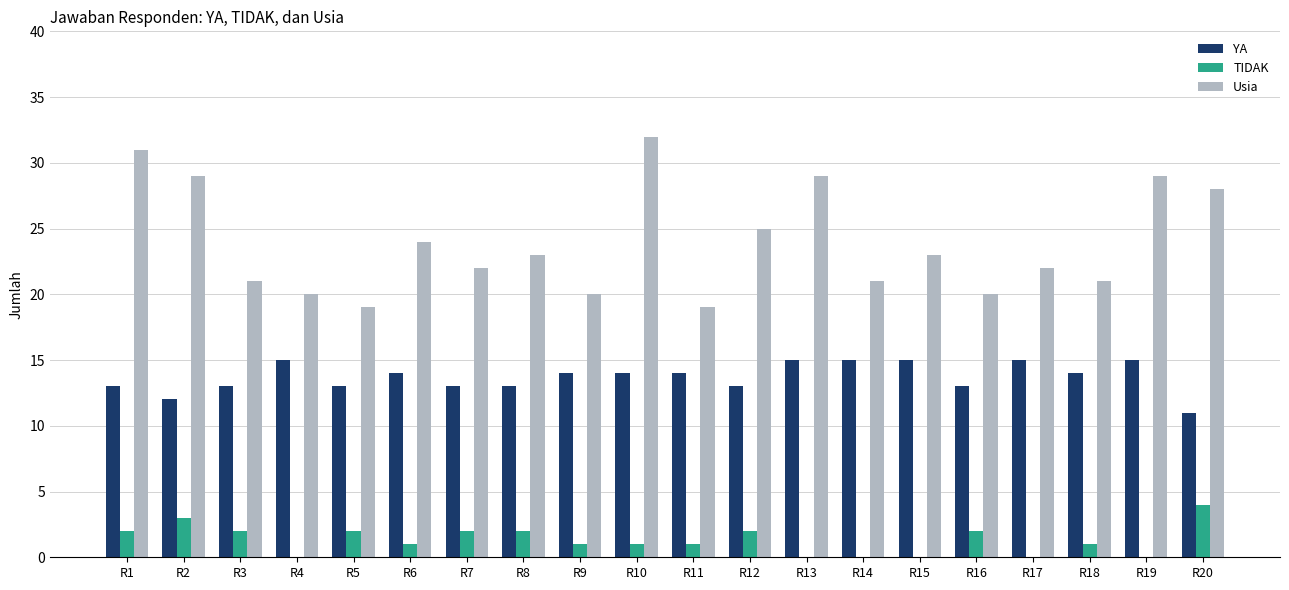

Count the number of data series in this chart.

3